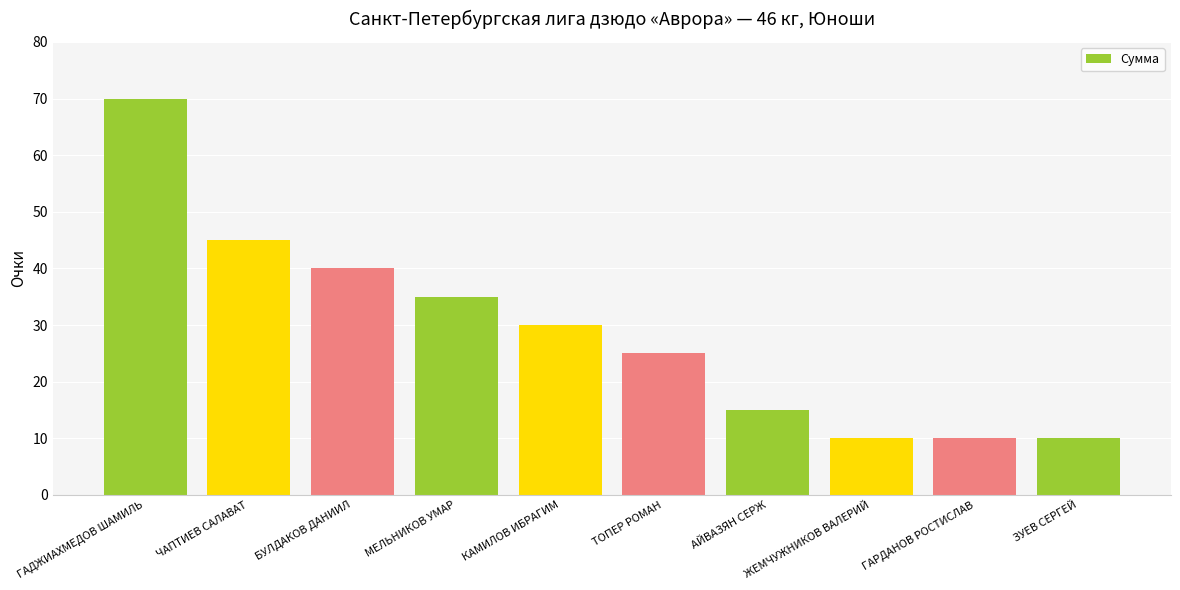

Count the number of categories in the chart.

10